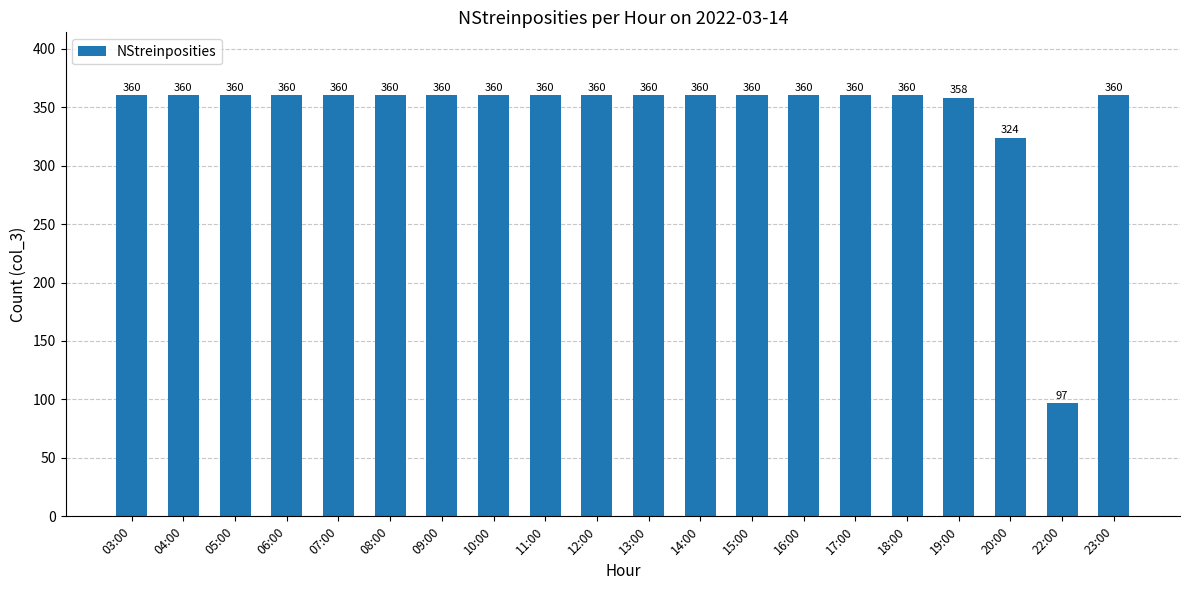

At which category does the chart reach its minimum across all series?

22:00